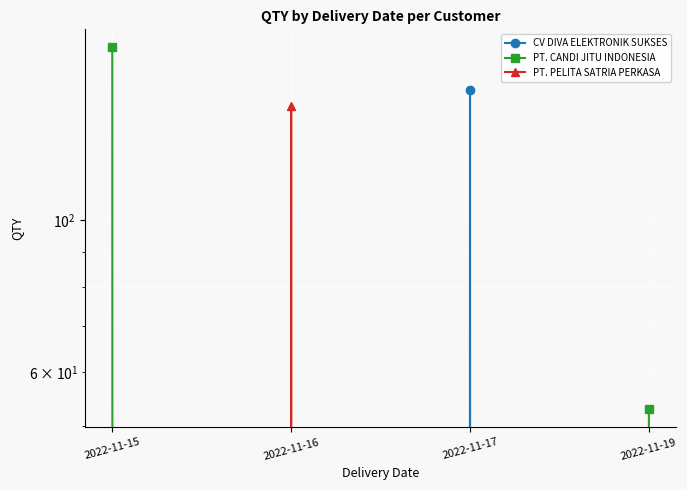

What is the sum of the PT. PELITA SATRIA PERKASA values at 2022-11-16 and 2022-11-19?

147